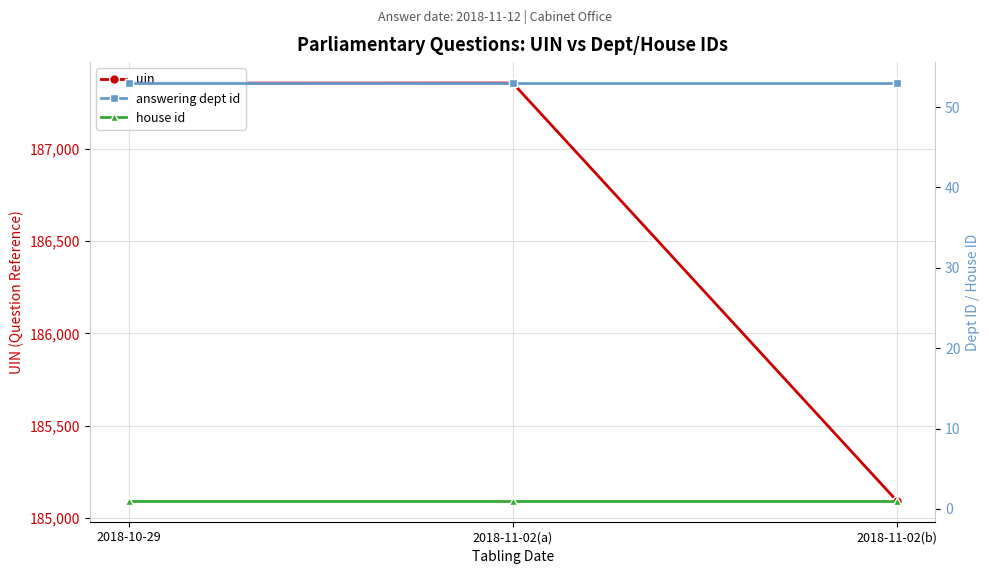

Count the number of categories in the chart.

3